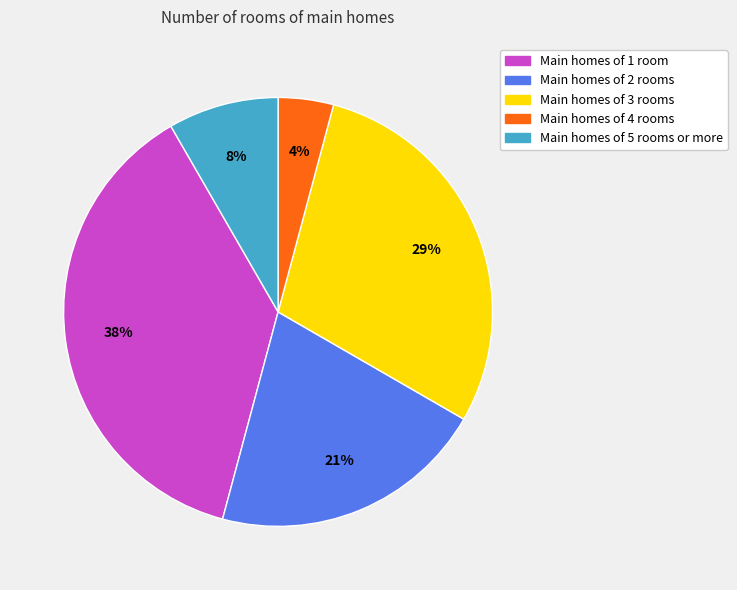

Is there a majority slice in this chart?

No